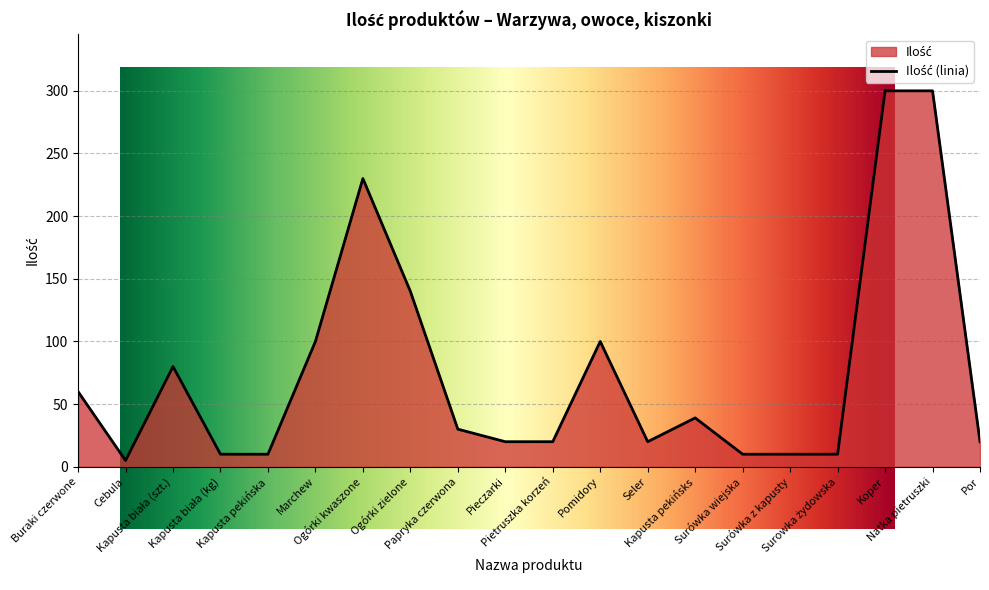

What is the difference between the values at Pieczarki and Surówka z kapusty?

10